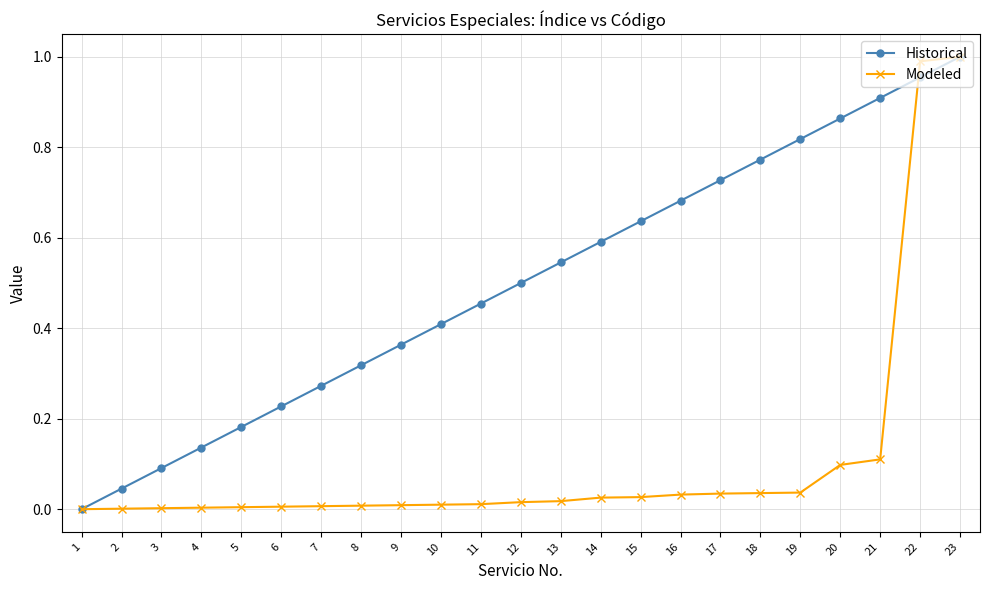

True or false: Historical and Modeled intersect in this chart.

True